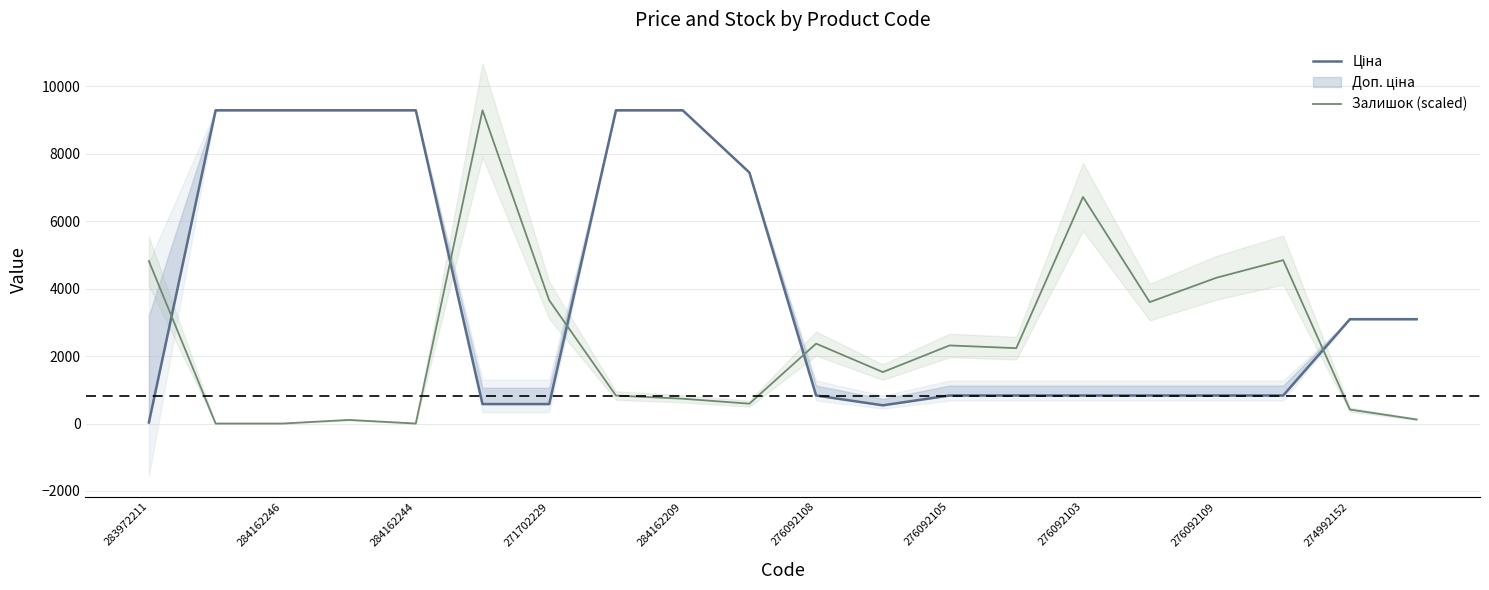

Which label corresponds to the smallest value in the chart?

284162246